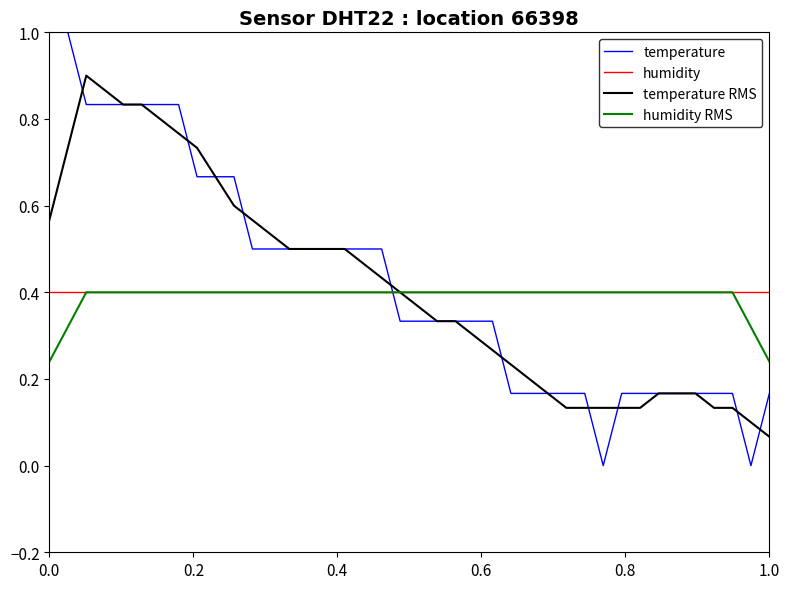

True or false: temperature RMS and humidity cross at least once.

True